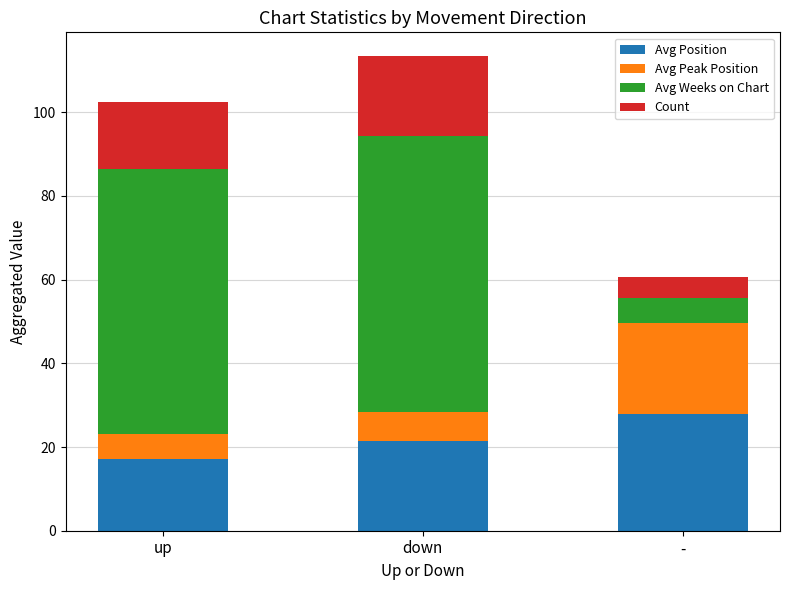

What is the total value across all series at down?

113.4